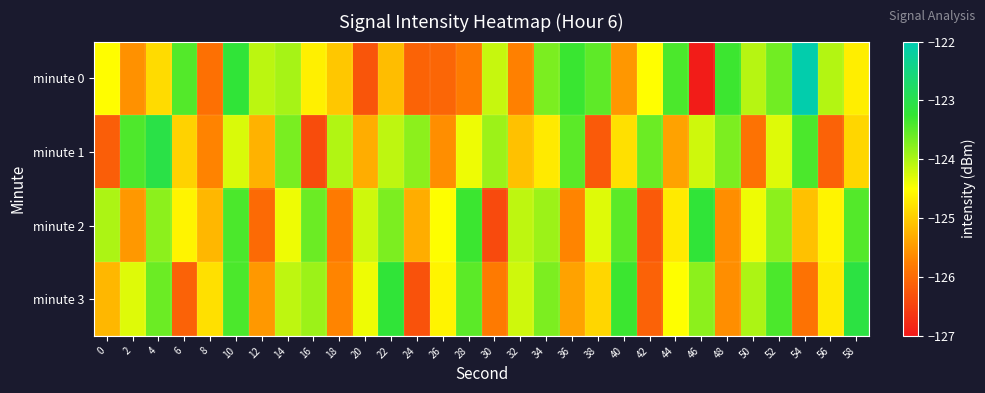

What is the minimum value shown in the chart?

-127.0